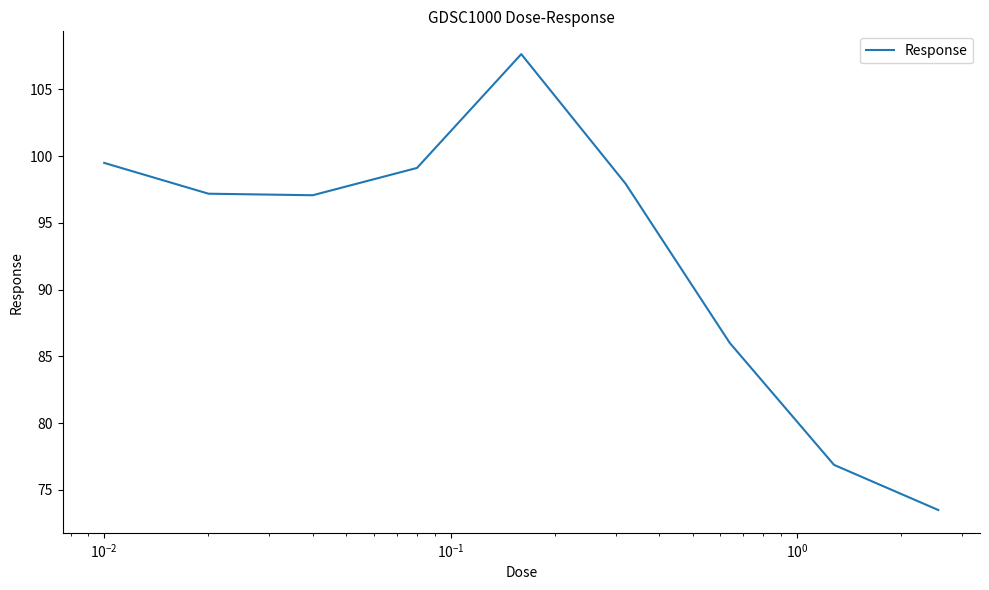

What is the greatest value displayed?

107.6